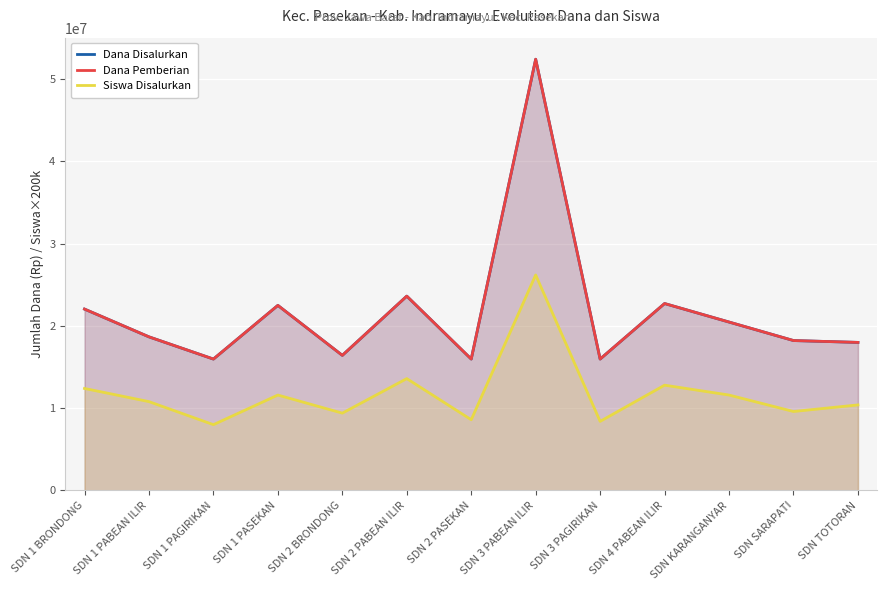

Reading left to right, extract all data points from this chart.

Dana Disalurkan: SDN 1 BRONDONG=22050000	SDN 1 PABEAN ILIR=18675000	SDN 1 PAGIRIKAN=15975000	SDN 1 PASEKAN=22500000	SDN 2 BRONDONG=16425000	SDN 2 PABEAN ILIR=23625000	SDN 2 PASEKAN=15975000	SDN 3 PABEAN ILIR=52425000	SDN 3 PAGIRIKAN=15975000	SDN 4 PABEAN ILIR=22725000	SDN KARANGANYAR=20475000	SDN SARAPATI=18225000	SDN TOTORAN=18000000
Dana Pemberian: SDN 1 BRONDONG=22050000	SDN 1 PABEAN ILIR=18675000	SDN 1 PAGIRIKAN=15975000	SDN 1 PASEKAN=22500000	SDN 2 BRONDONG=16425000	SDN 2 PABEAN ILIR=23625000	SDN 2 PASEKAN=15975000	SDN 3 PABEAN ILIR=52425000	SDN 3 PAGIRIKAN=15975000	SDN 4 PABEAN ILIR=22725000	SDN KARANGANYAR=20475000	SDN SARAPATI=18225000	SDN TOTORAN=18000000
Siswa Disalurkan: SDN 1 BRONDONG=12400000	SDN 1 PABEAN ILIR=10800000	SDN 1 PAGIRIKAN=8000000	SDN 1 PASEKAN=11600000	SDN 2 BRONDONG=9400000	SDN 2 PABEAN ILIR=13600000	SDN 2 PASEKAN=8600000	SDN 3 PABEAN ILIR=26200000	SDN 3 PAGIRIKAN=8400000	SDN 4 PABEAN ILIR=12800000	SDN KARANGANYAR=11600000	SDN SARAPATI=9600000	SDN TOTORAN=10400000